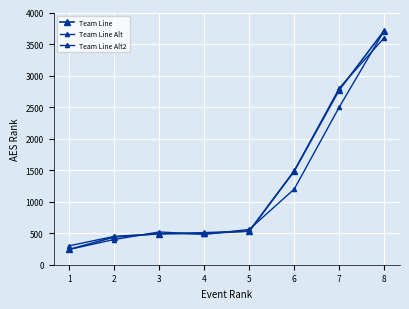

Reading right to left, transcribe all the data shown in this chart.

Team Line: 3713	2772	1487	532	496	491	439	243
Team Line Alt: 3713	2500	1200	560	480	520	400	243
Team Line Alt2: 3600	2800	1487	532	510	491	450	300